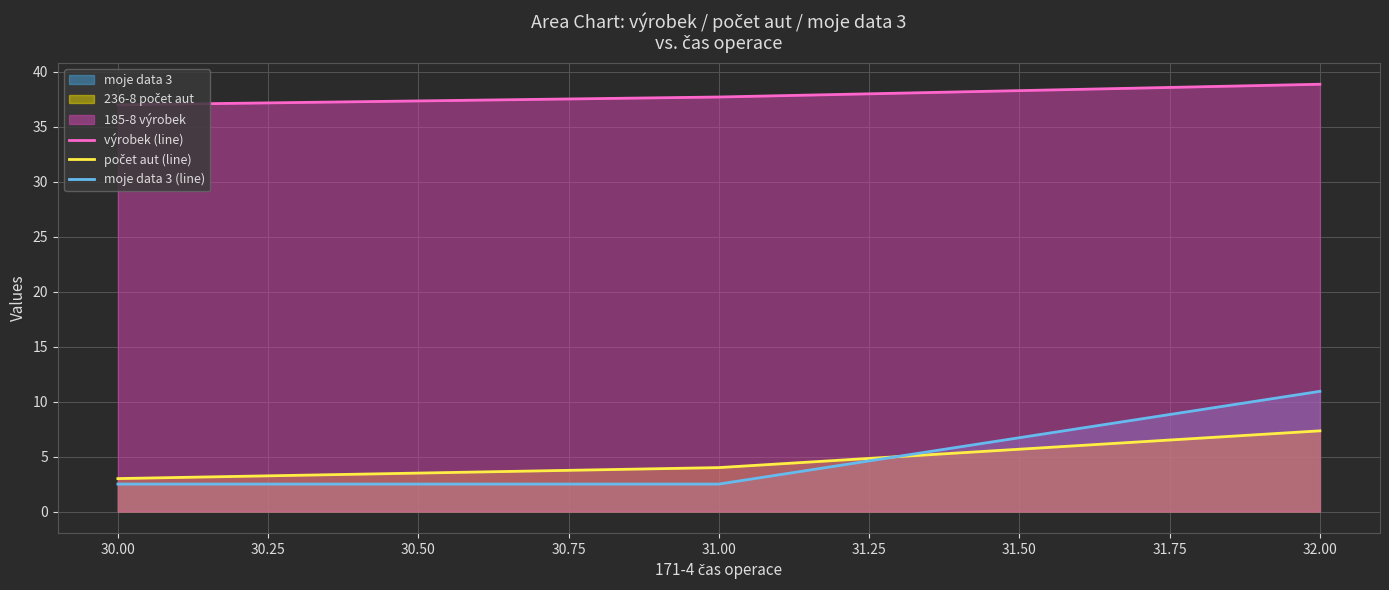

What position from the right is 30.00?

3